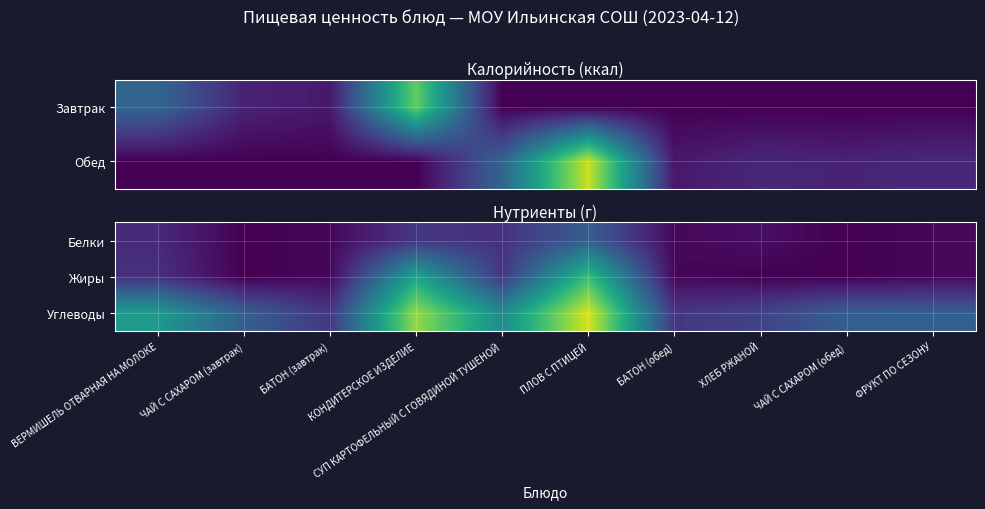

The Углеводы series shows 21 at ЧАЙ С САХАРОМ (завтрак). True or false?

False